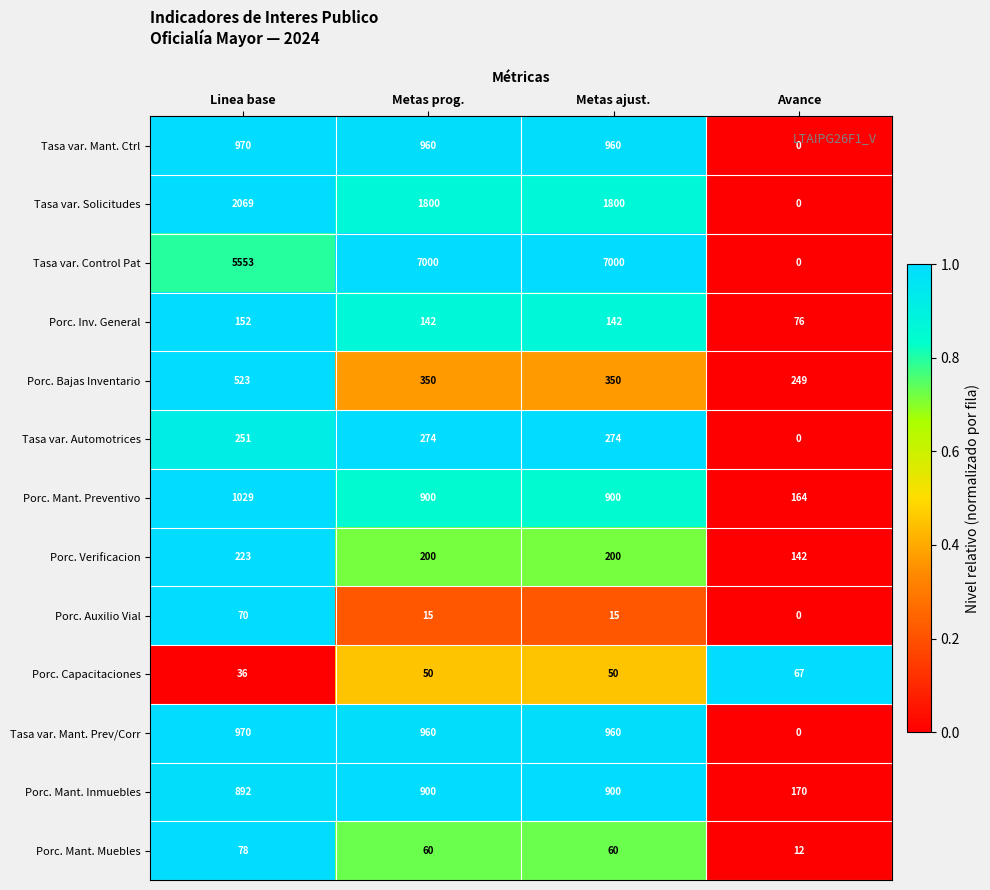

True or false: Porc. Verificacion has a value of 223 at Linea base.

True